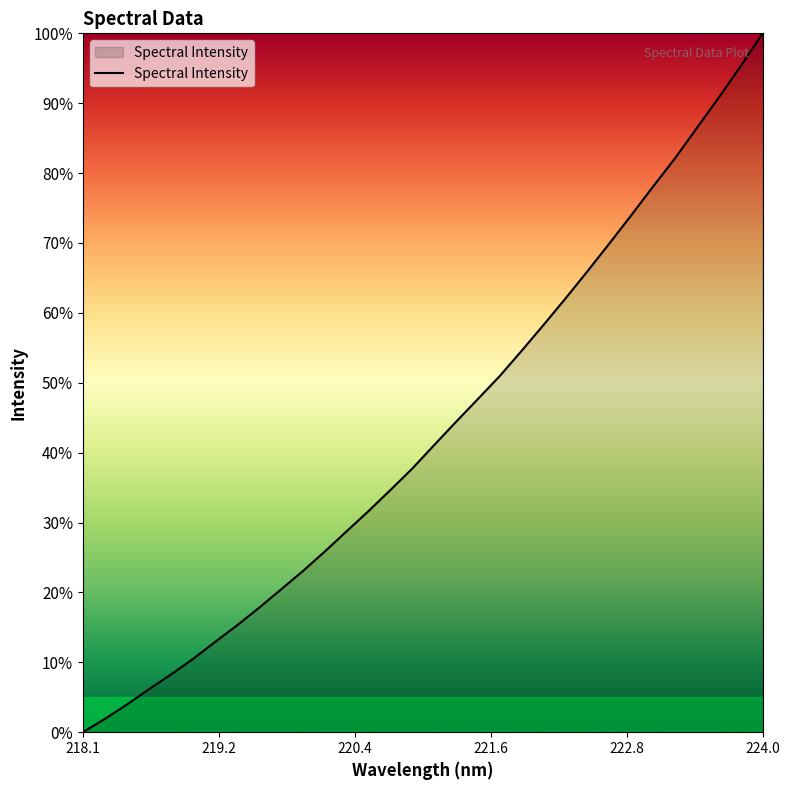

What is the maximum value shown in the chart?

100.0